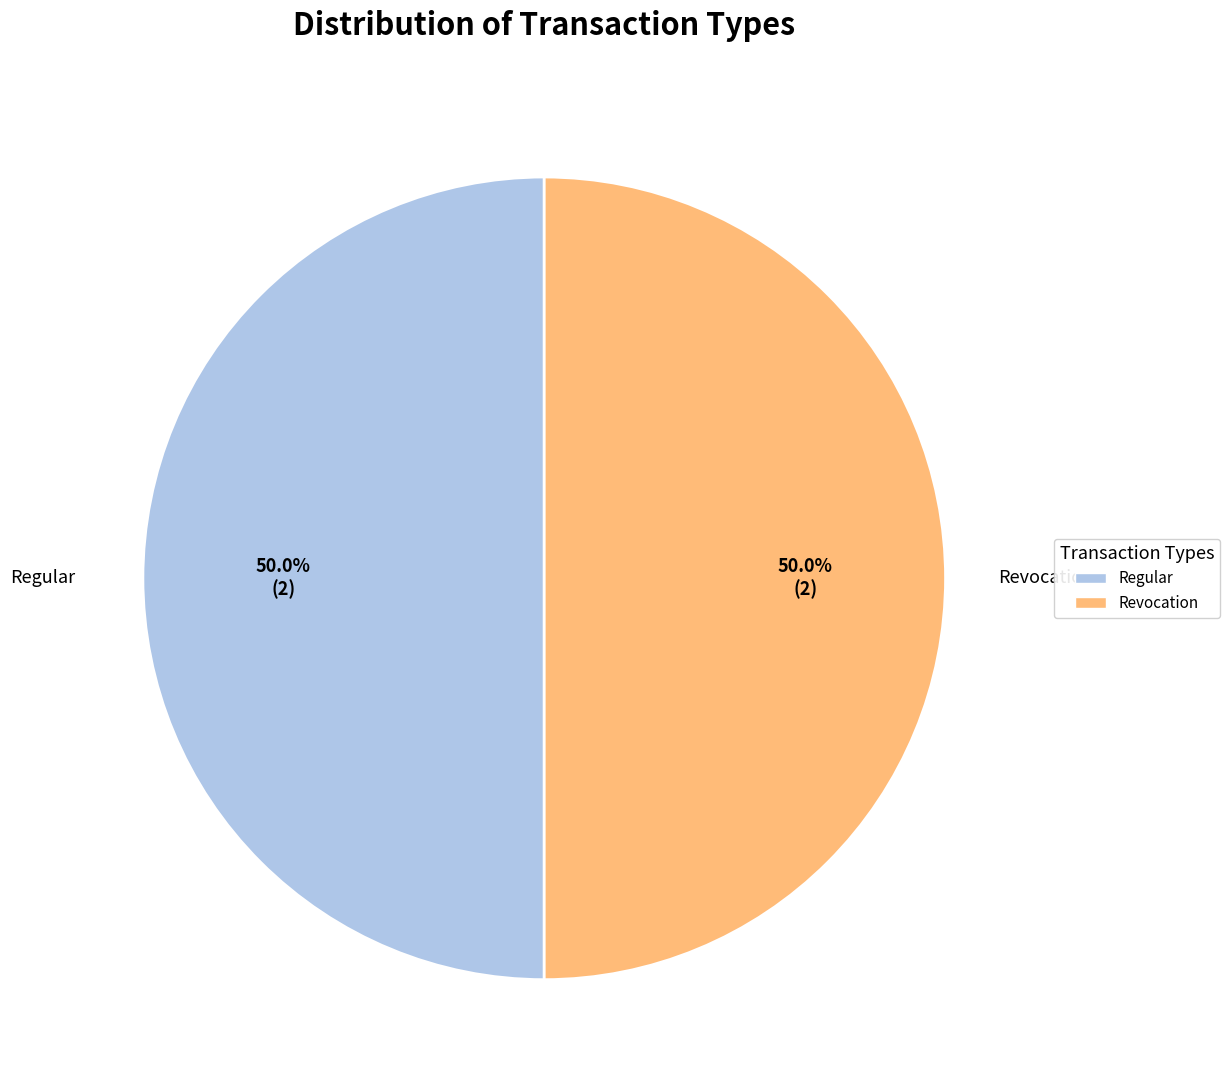

Is it true that Revocation is 9% of the pie?

False